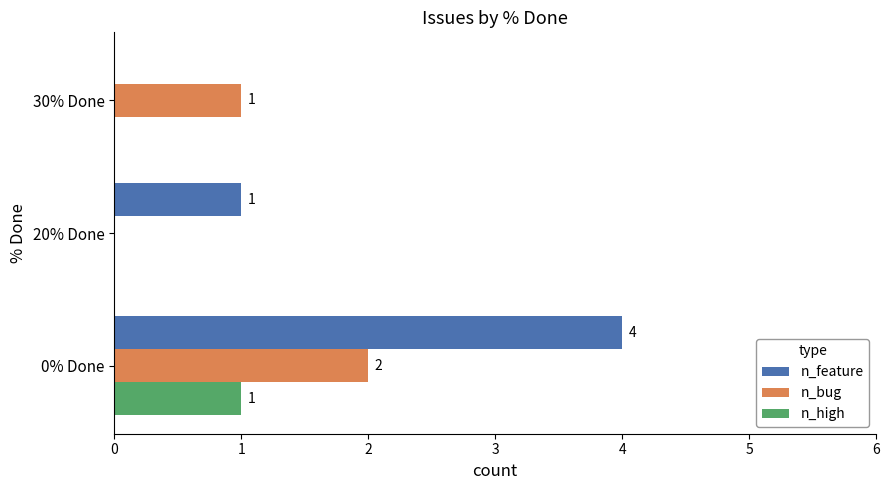

True or false: n_feature has a value of 0 at 30% Done.

True